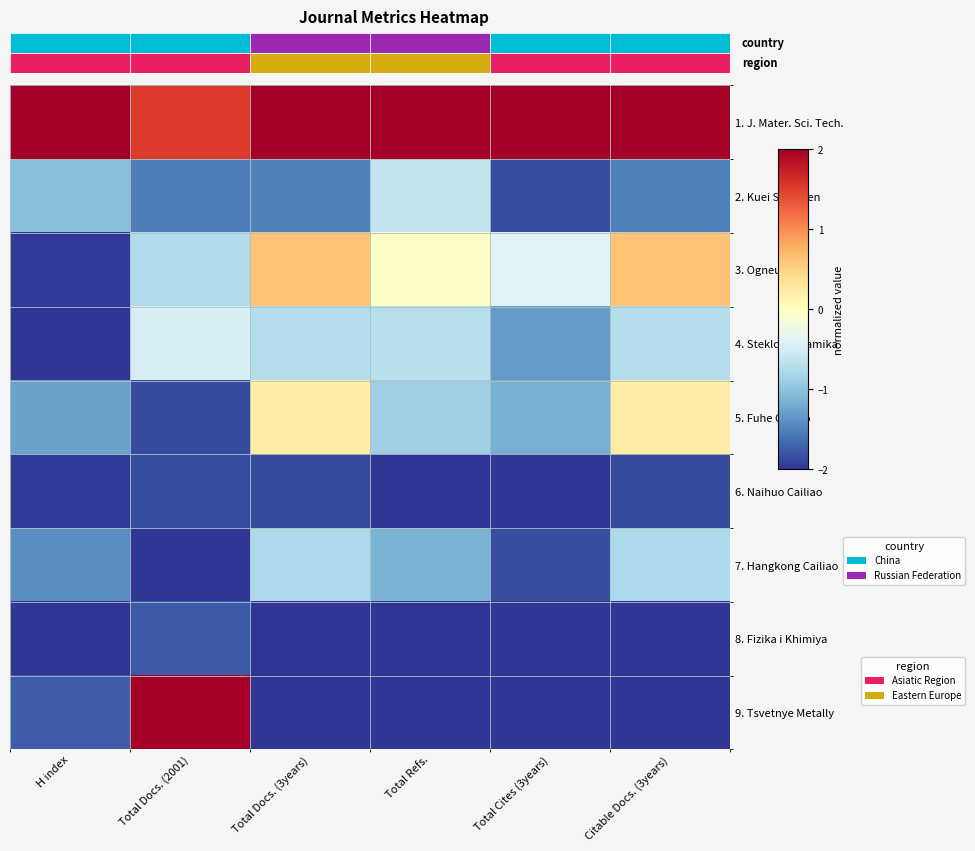

Which series has the largest total across all categories?

1. J. Mater. Sci. Tech.